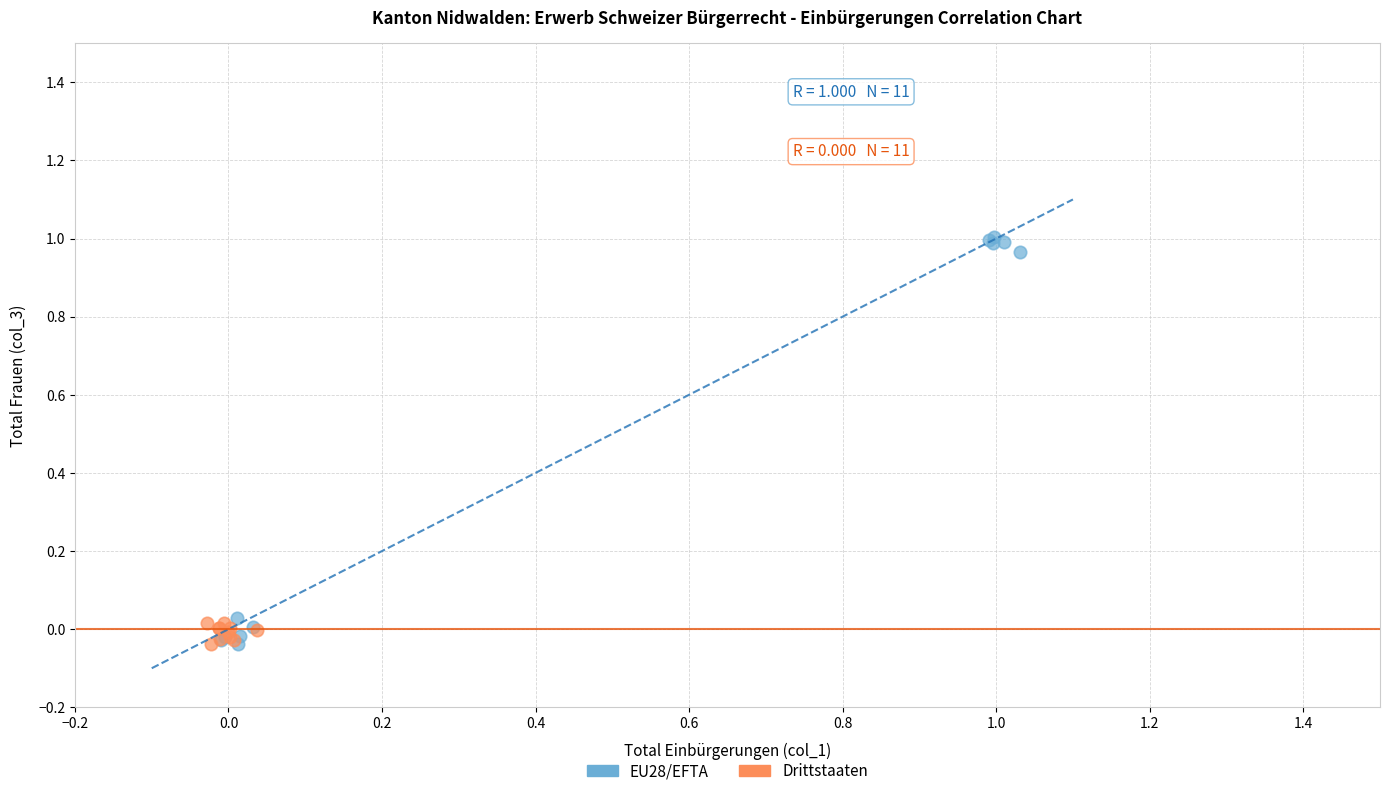

What are all the series names shown in the legend?

EU28/EFTA, Drittstaaten